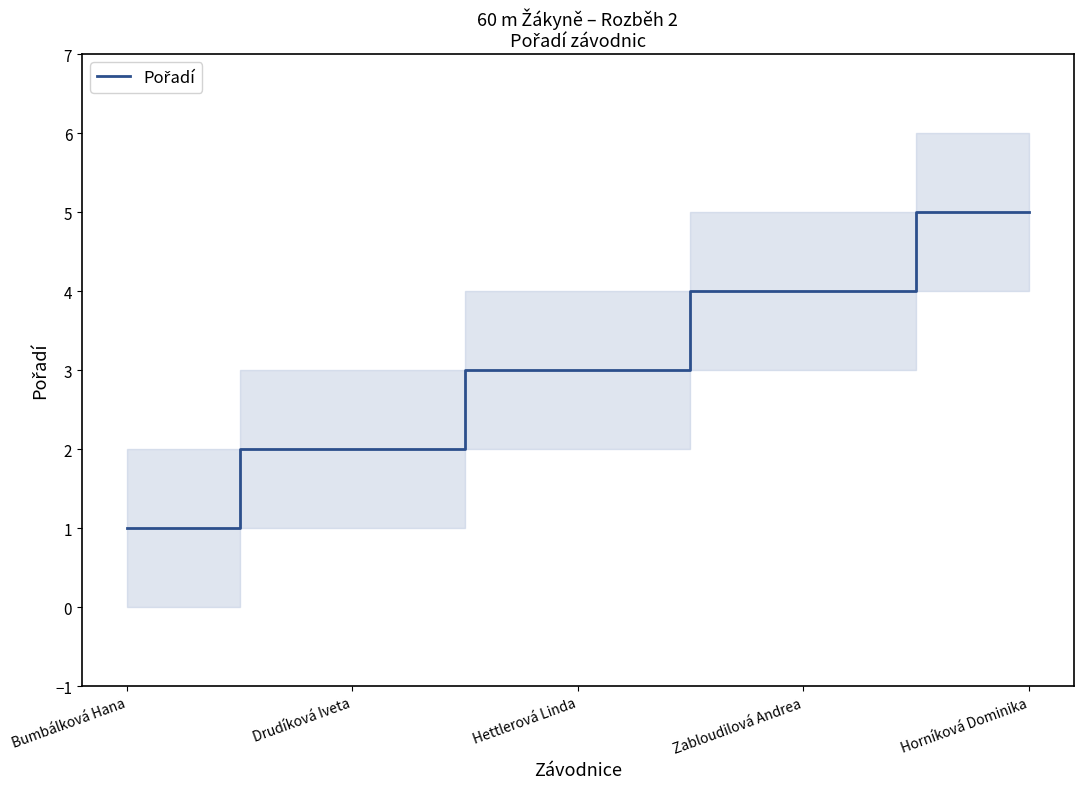

How many lines are shown in the chart?

1